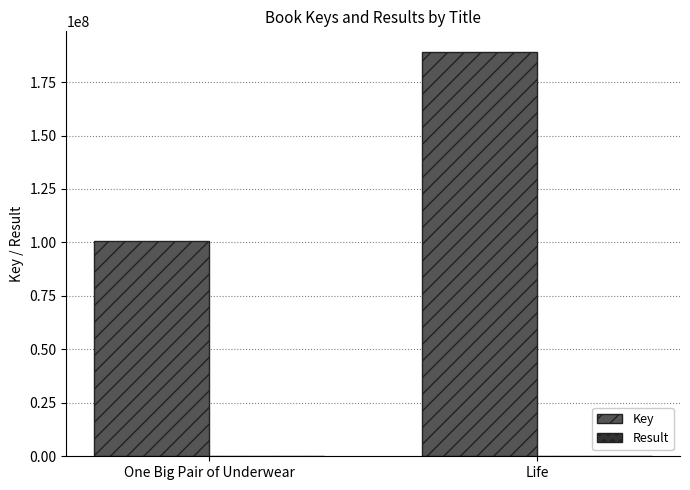

The Key series shows 153557188 at One Big Pair of Underwear. True or false?

False